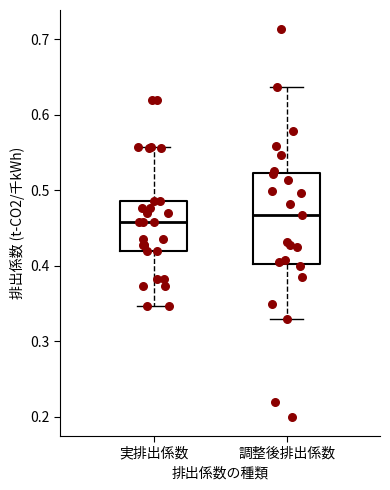

Comparing the boxes themselves (not the whiskers), which one is the tallest?

調整後排出係数